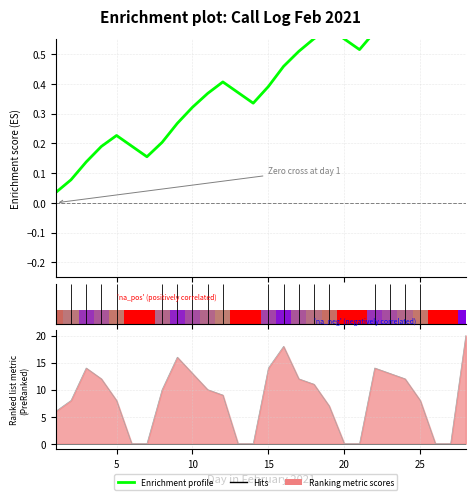

What is the value of the 2nd bar from the left?

0.1